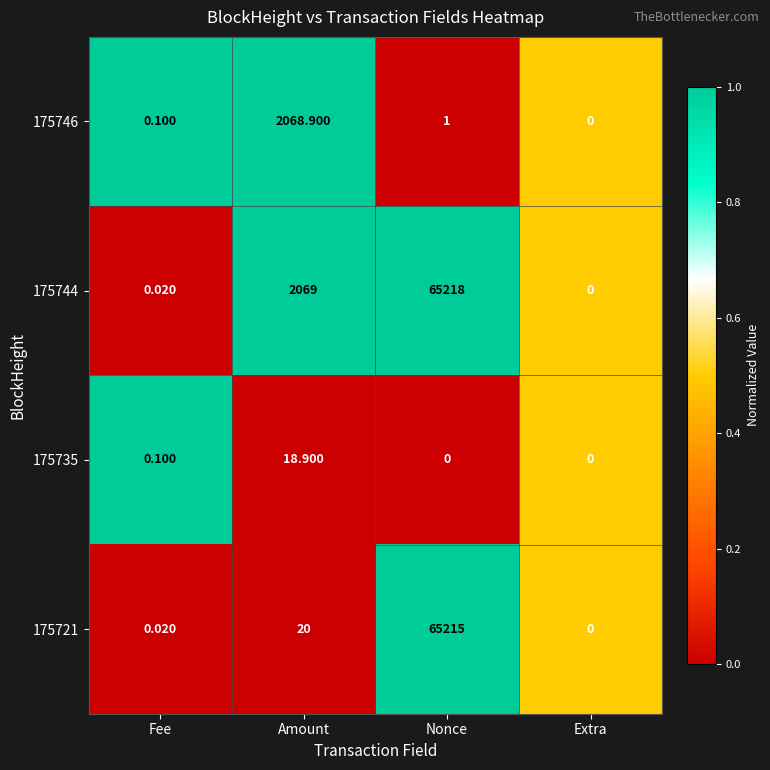

Which category has the highest value across all series?

Nonce